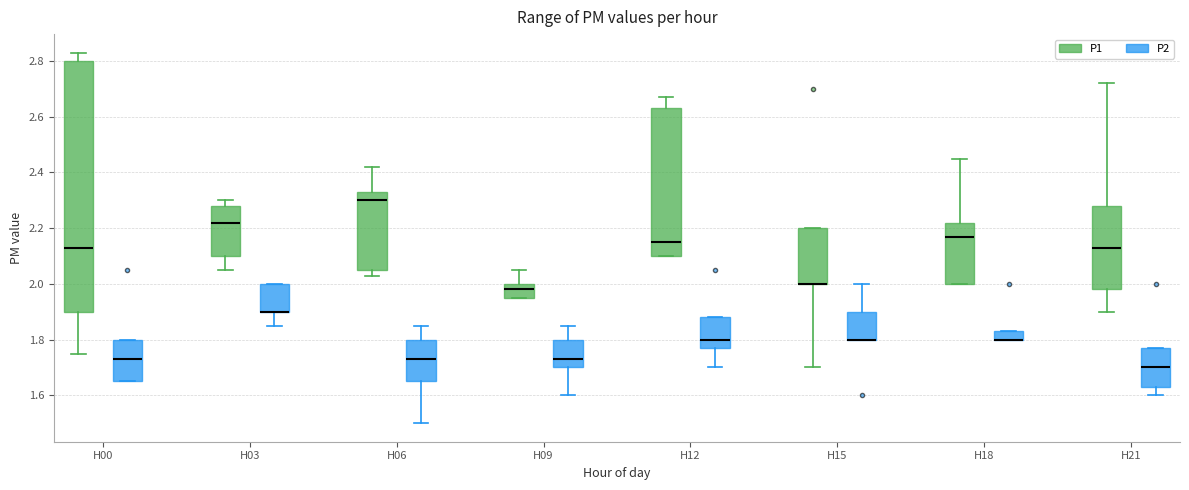

Reading left to right, read every box against the y-axis: the position of its median line, the range the box covers, and the ends of its whiskers. The values are not printed on the chart, so give them approximately, as read against the axis.

H00 (P1): median 2.14, box 1.90 to 2.80, whiskers 1.76 to 2.84
H00 (P2): median 1.74, box 1.66 to 1.80, whiskers 1.66 to 1.80
H03 (P1): median 2.22, box 2.10 to 2.28, whiskers 2.06 to 2.30
H03 (P2): median 1.90 (drawn on the box's lower edge), box 1.90 to 2.00, whiskers 1.86 to 2.00
H06 (P1): median 2.30, box 2.06 to 2.34, whiskers 2.04 to 2.42
H06 (P2): median 1.74, box 1.66 to 1.80, whiskers 1.50 to 1.86
H09 (P1): median 1.98, box 1.96 to 2.00, whiskers 1.96 to 2.06
H09 (P2): median 1.74, box 1.70 to 1.80, whiskers 1.60 to 1.86
H12 (P1): median 2.16, box 2.10 to 2.64, whiskers 2.10 to 2.68
H12 (P2): median 1.80, box 1.78 to 1.88, whiskers 1.70 to 1.88
H15 (P1): median 2.00 (drawn on the box's lower edge), box 2.00 to 2.20, whiskers 1.70 to 2.20
H15 (P2): median 1.80 (drawn on the box's lower edge), box 1.80 to 1.90, whiskers 1.80 to 2.00
H18 (P1): median 2.18, box 2.00 to 2.22, whiskers 2.00 to 2.46
H18 (P2): median 1.80 (drawn on the box's lower edge), box 1.80 to 1.84, whiskers 1.80 to 1.84
H21 (P1): median 2.14, box 1.98 to 2.28, whiskers 1.90 to 2.72
H21 (P2): median 1.70, box 1.64 to 1.78, whiskers 1.60 to 1.78